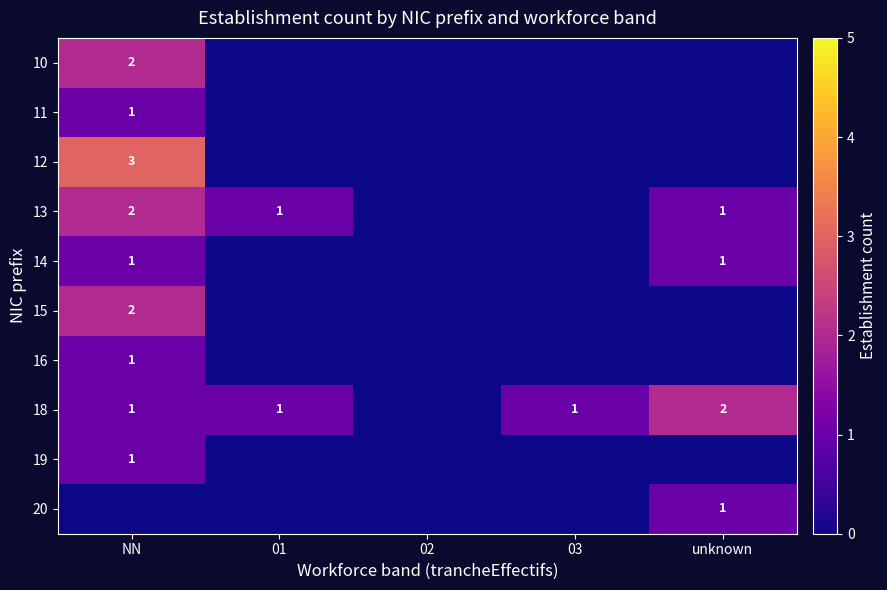

What is the sum of the 18 values at unknown and NN?

3